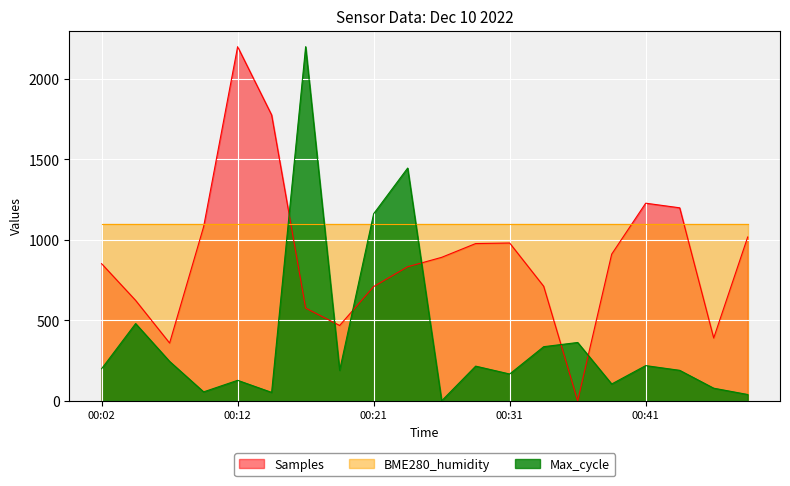

At which category does Max_cycle reach its first local peak?

00:04